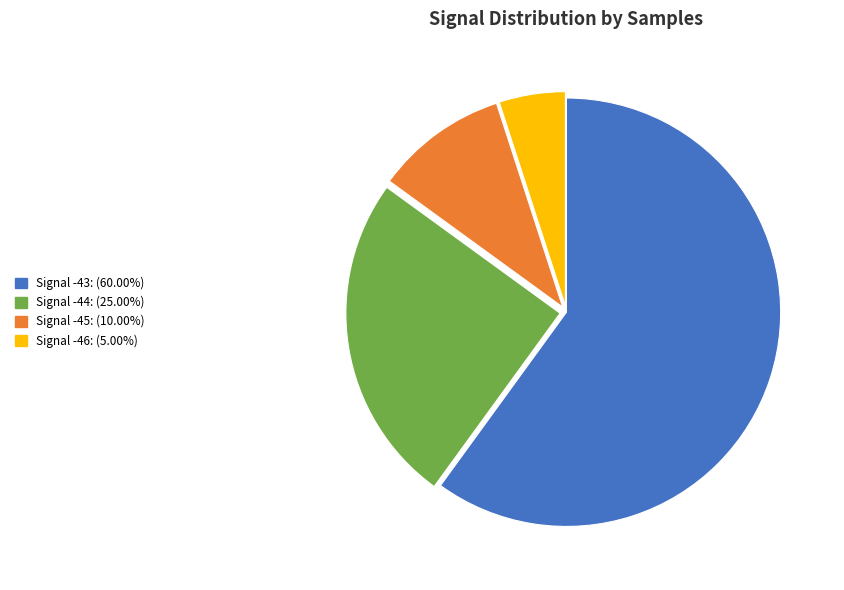

Does any single category account for the majority?

Yes